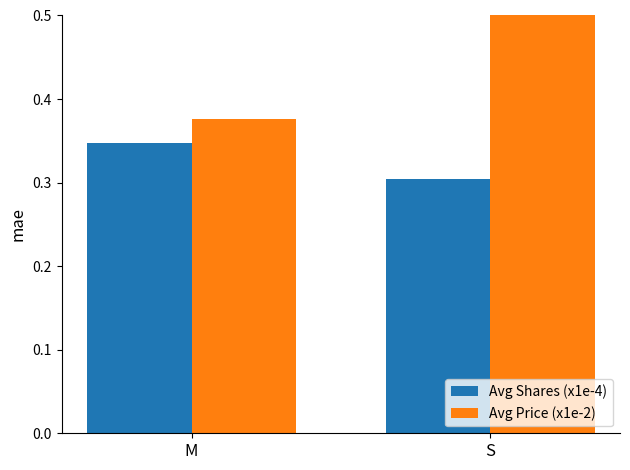

Is the value of Avg Shares (x1e-4) at S greater than the value of Avg Price (x1e-2) at S?

No